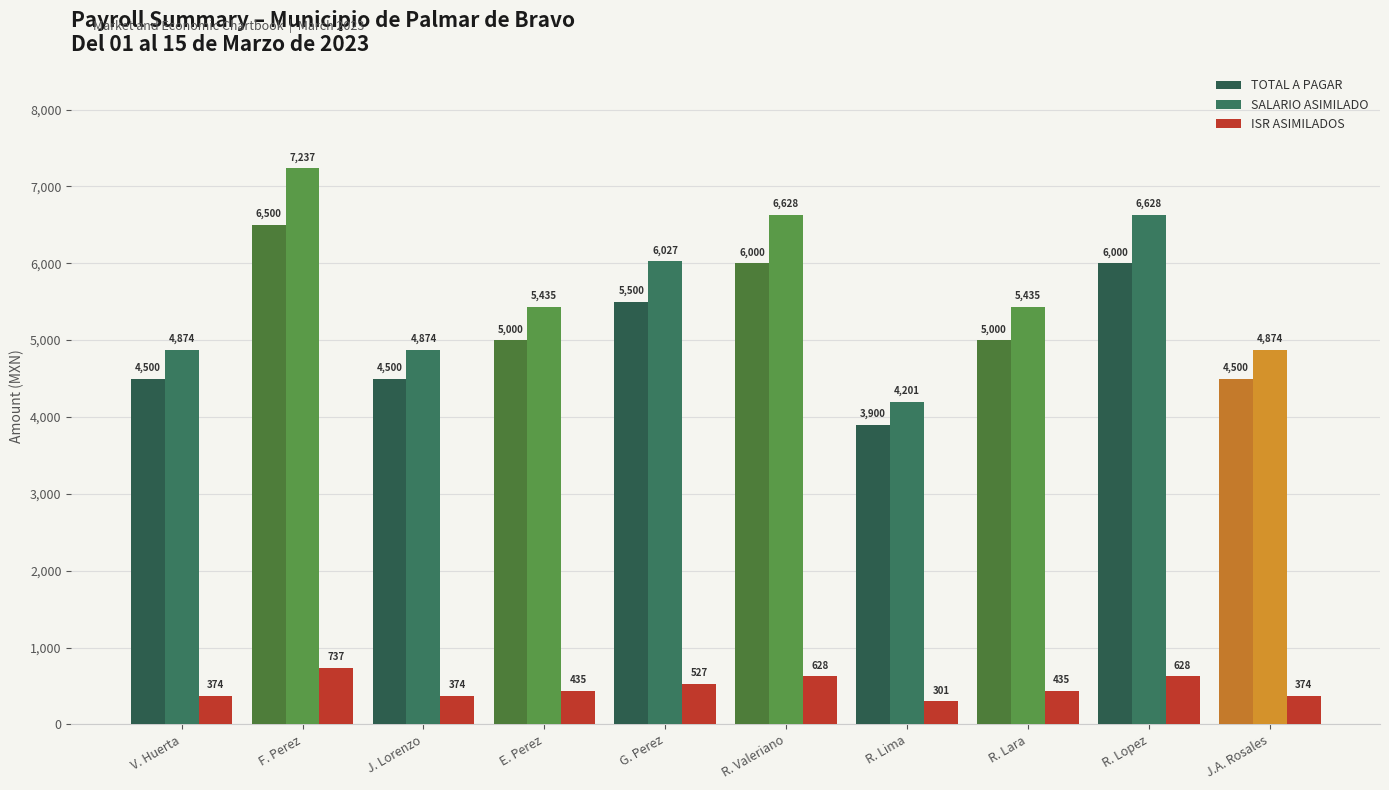

At which category is the sum across all series the highest?

F. Perez